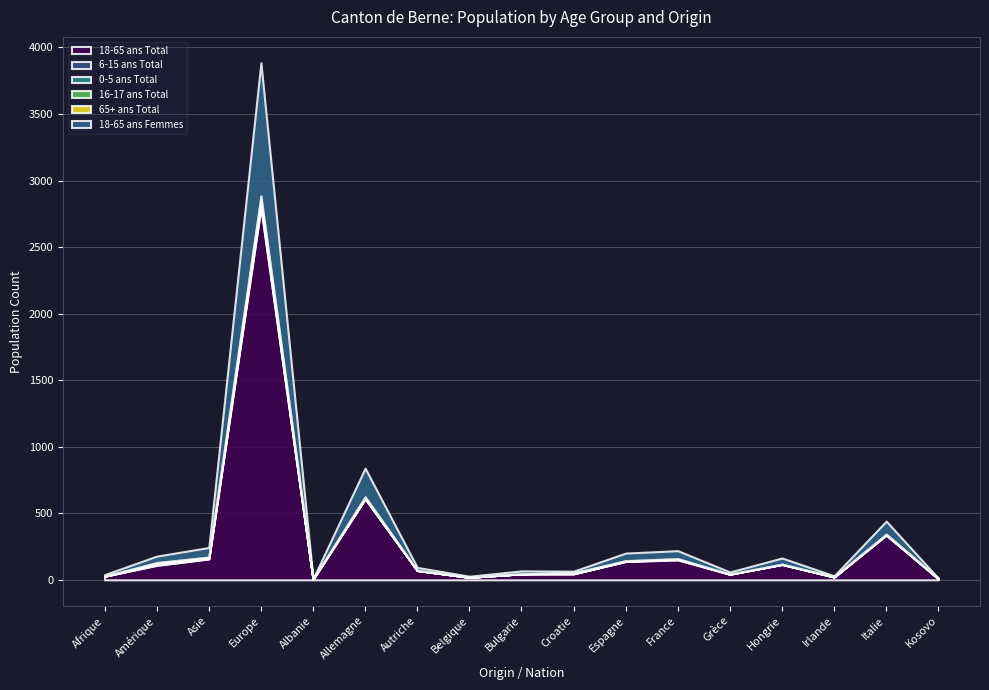

What is the approximate value of 6-15 ans Total at Amérique?

8